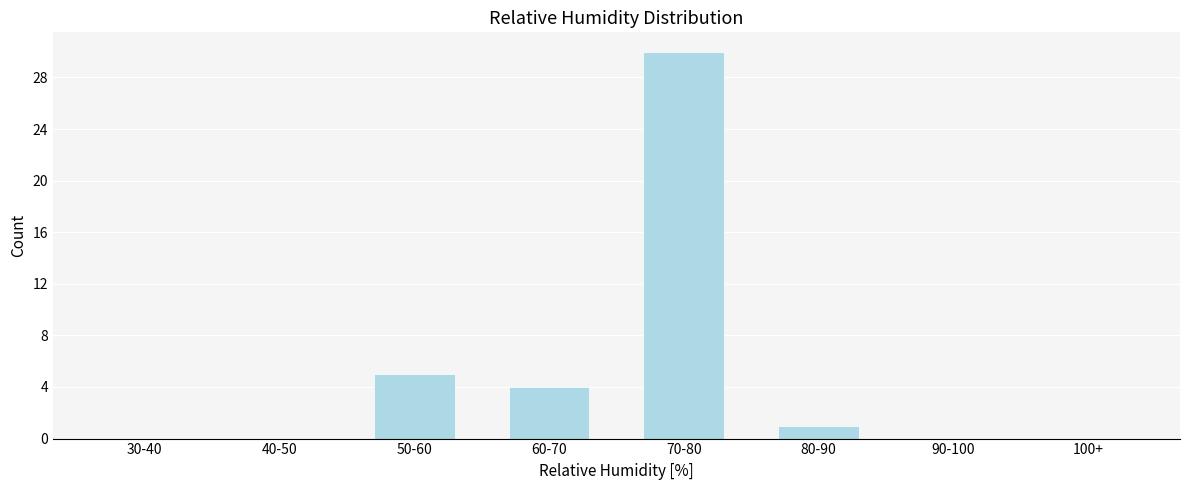

Reading left to right, what are all the values shown in this chart?

30-40=0	40-50=0	50-60=5	60-70=4	70-80=30	80-90=1	90-100=0	100+=0